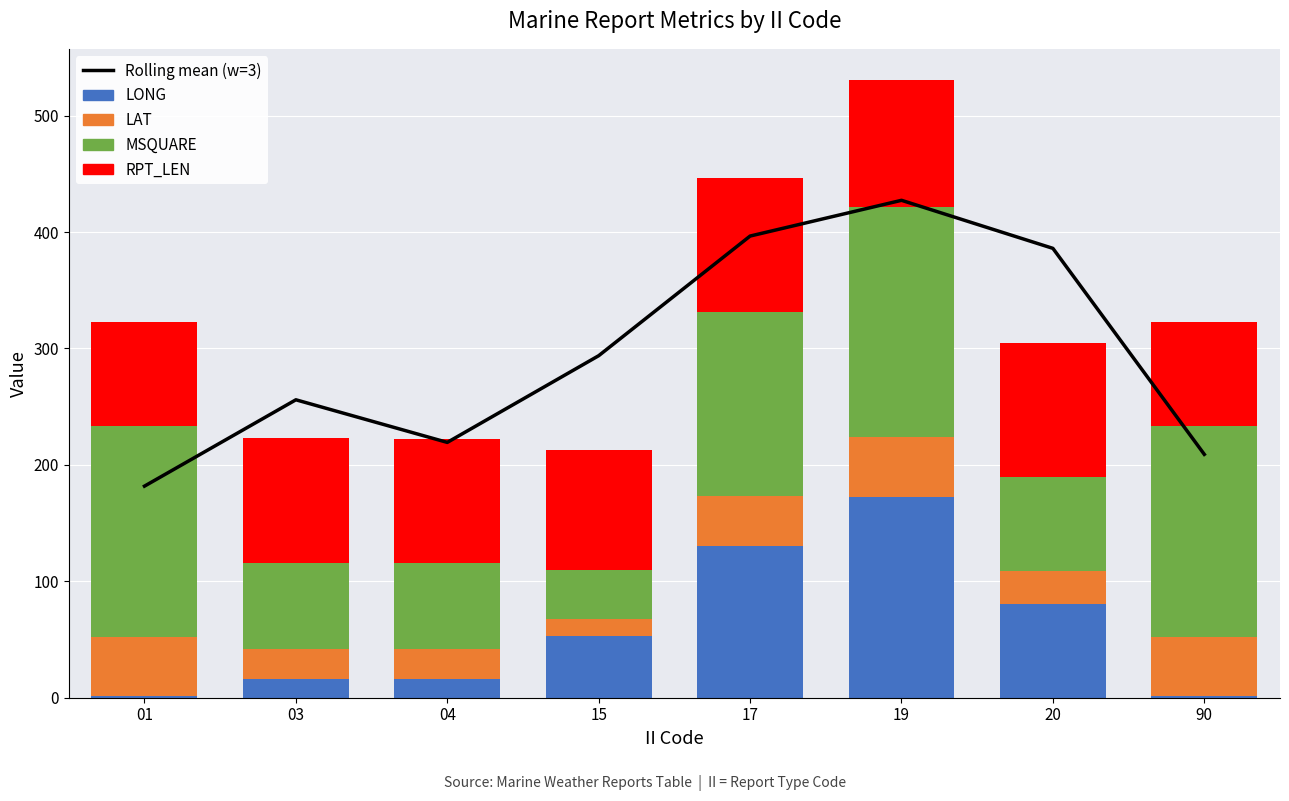

What is the average value of the Rolling mean (w=3) series?

296.2